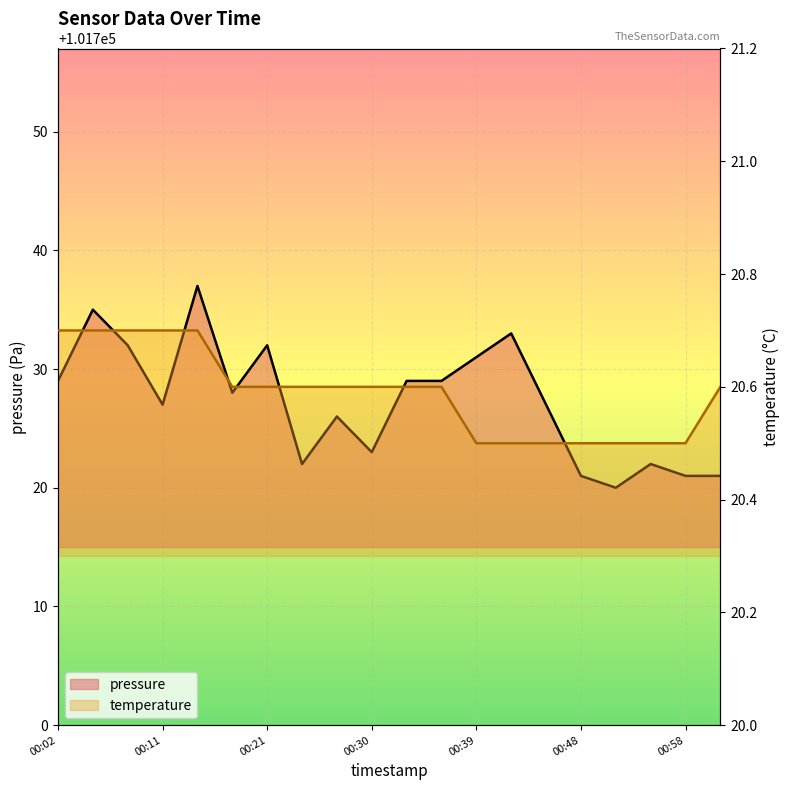

True or false: pressure has a value of 21129.4 at 00:02.

False